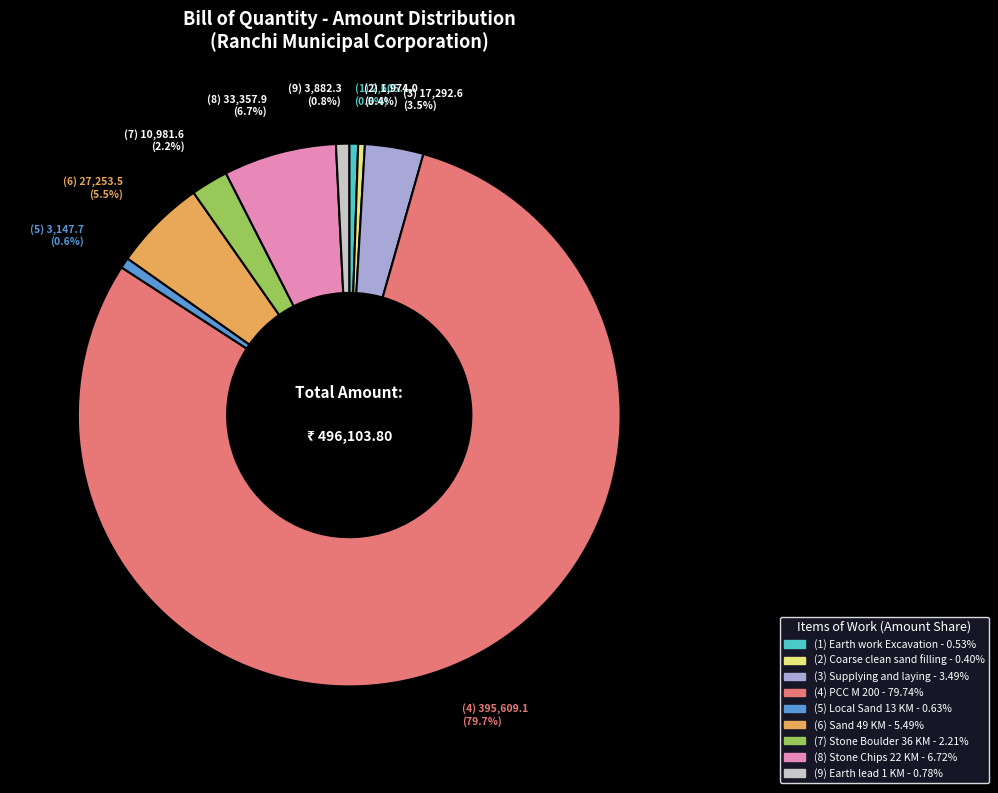

Is there any slice that represents more than half of the pie?

Yes